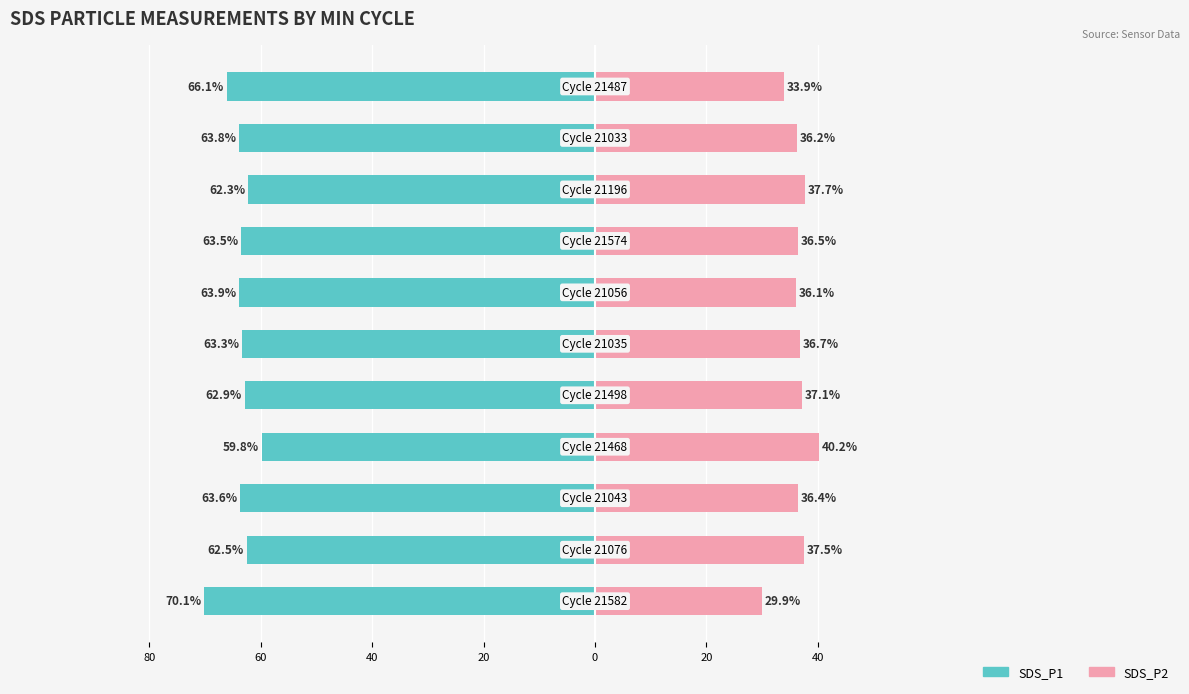

What is the difference between the maximum and minimum values in the SDS_P1 (left) series?

10.3